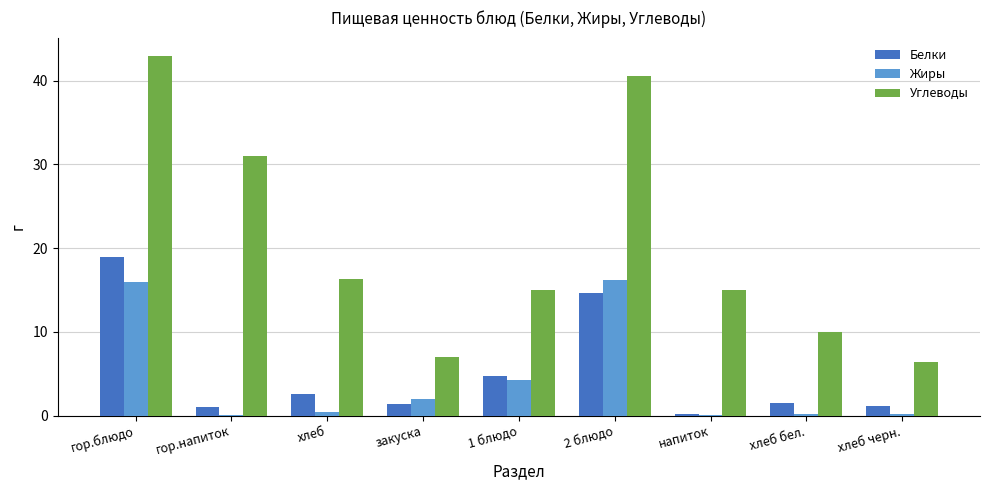

Does the chart contain stacked bars?

No